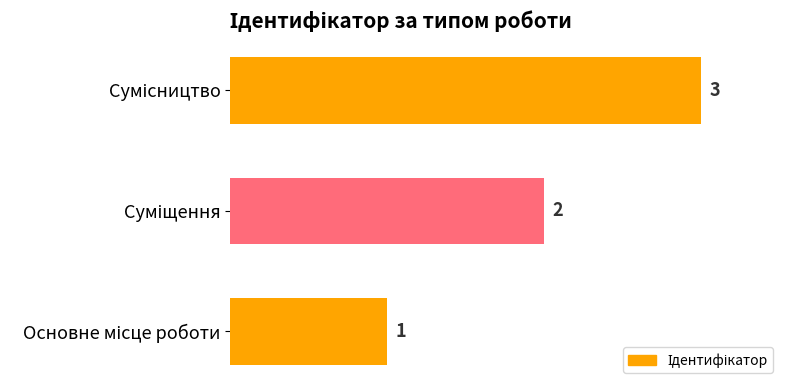

What is the sum of all values?

6